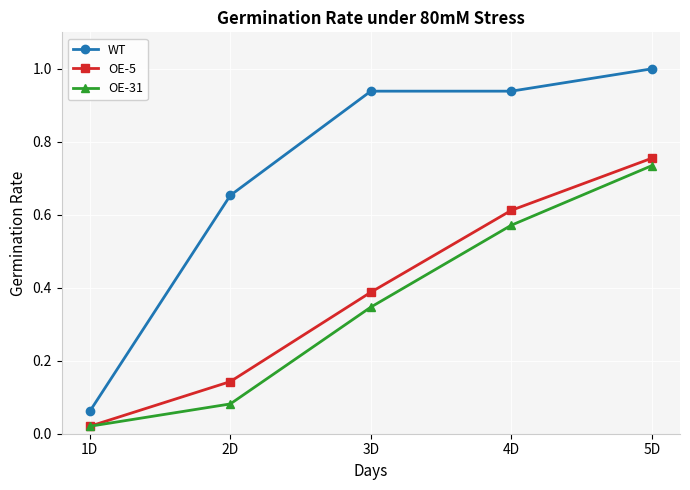

True or false: WT and OE-5 cross at least once.

False